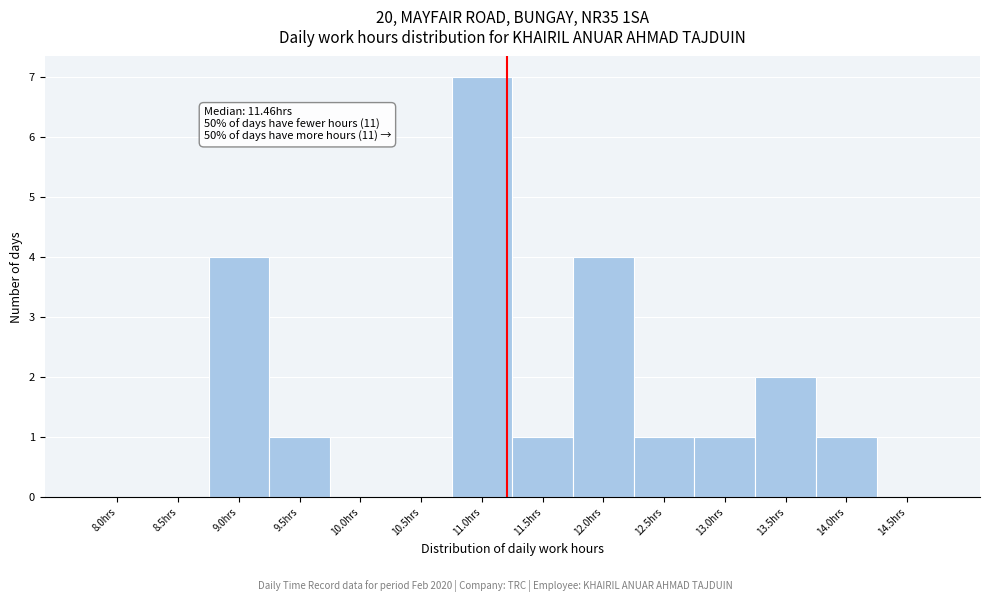

Reading left to right, what are all the values shown in this chart?

8.0hrs=0	8.5hrs=0	9.0hrs=4	9.5hrs=1	10.0hrs=0	10.5hrs=0	11.0hrs=7	11.5hrs=1	12.0hrs=4	12.5hrs=1	13.0hrs=1	13.5hrs=2	14.0hrs=1	14.5hrs=0